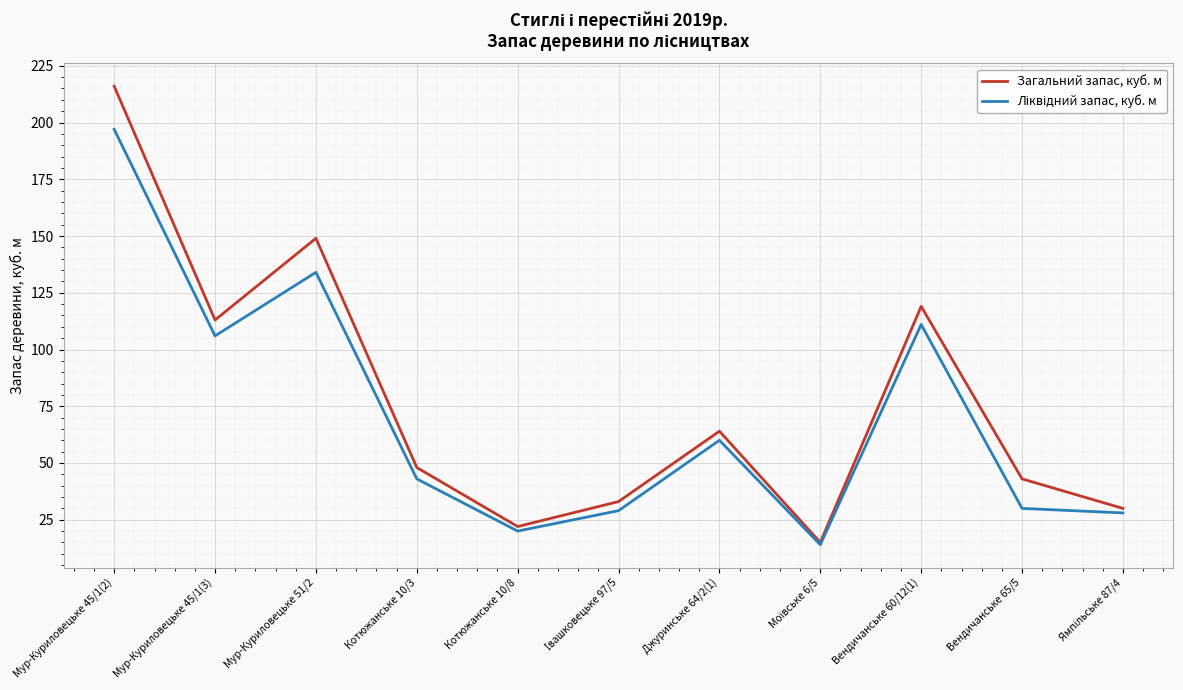

The value of Загальний запас, куб. м at Мур-Куриловецьке 51/2 is 149. True or false?

True